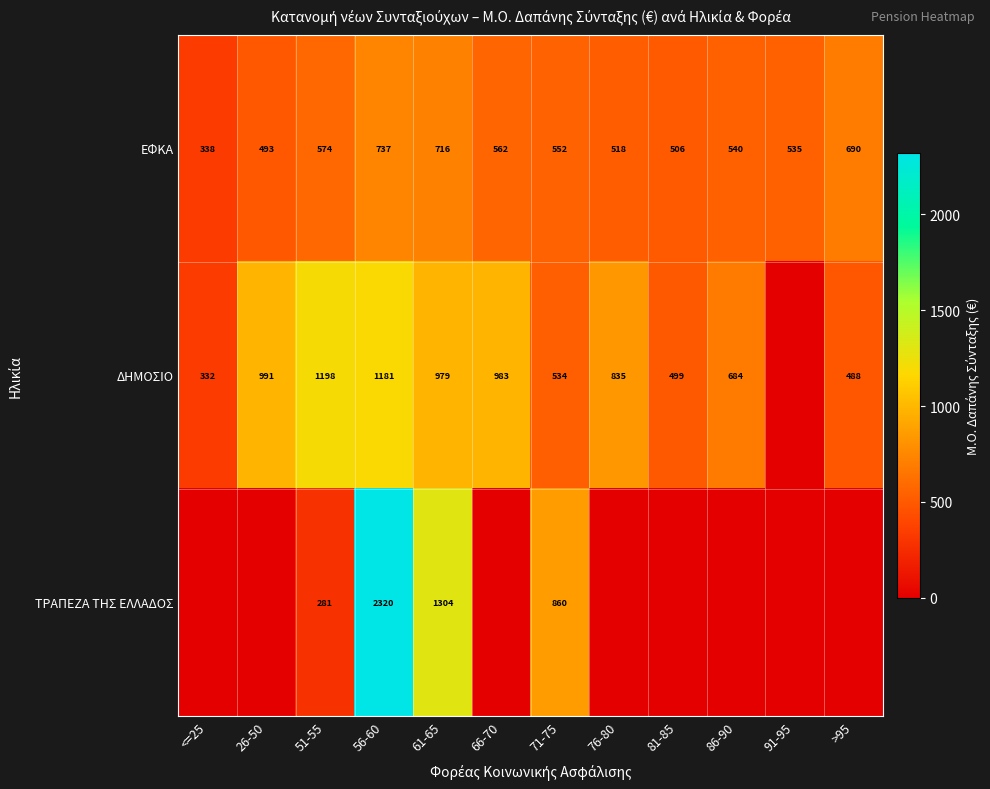

Is it true that ΔΗΜΟΣΙΟ equals 991 at 26-50?

True